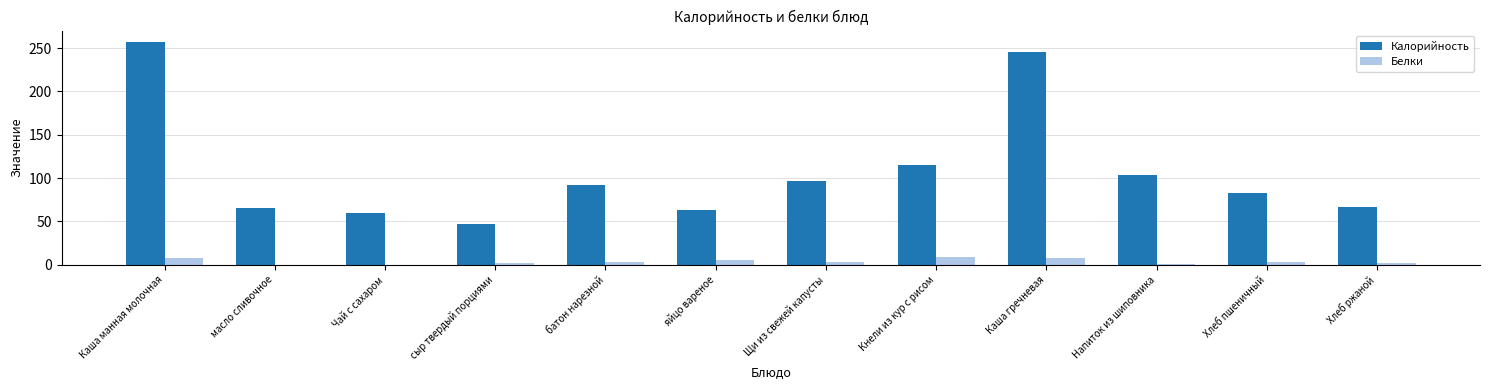

Does the chart contain stacked bars?

No